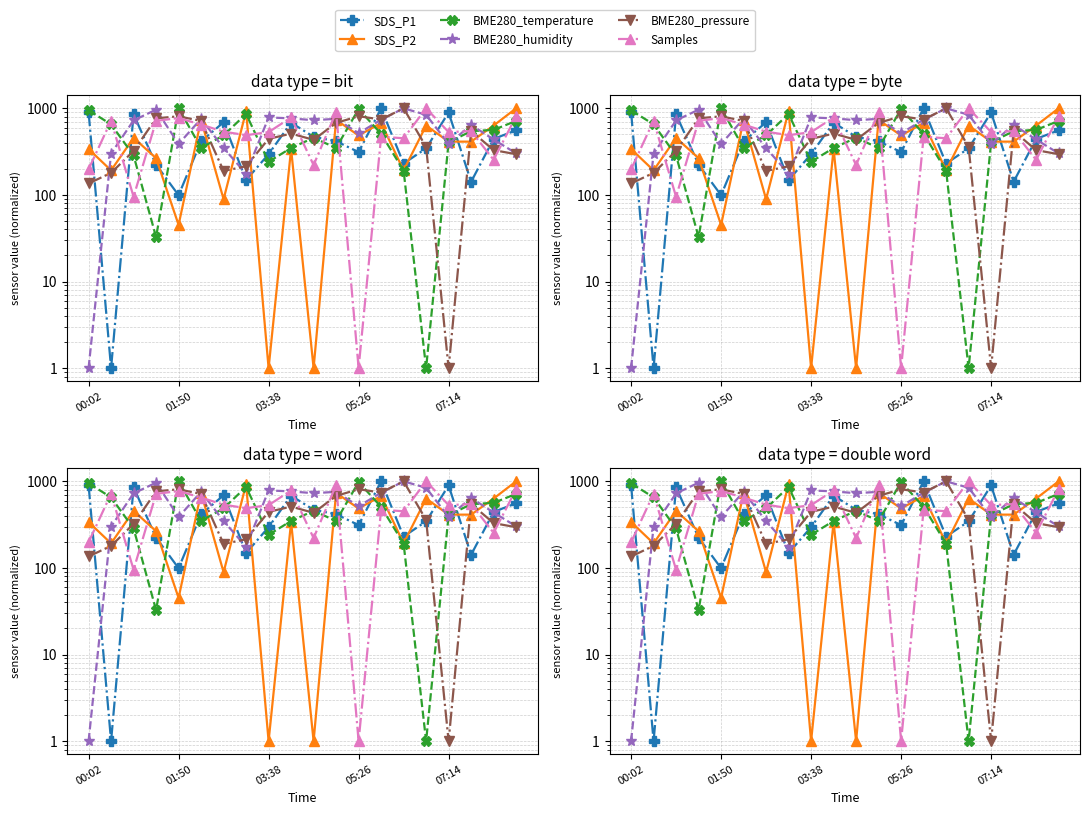

Which series has the largest range (max minus min)?

SDS_P1